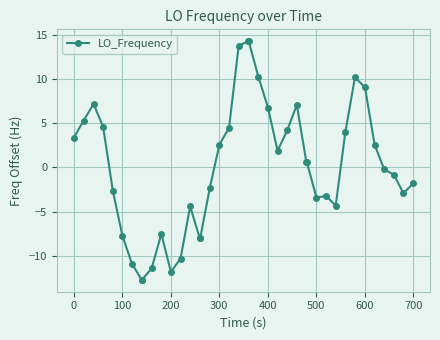

What is the greatest value displayed?

14.3